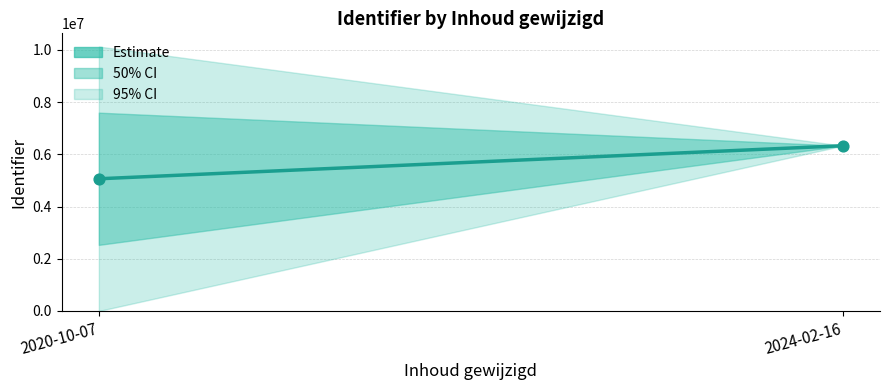

What is the range of Y values (max minus min)?

1265735.2